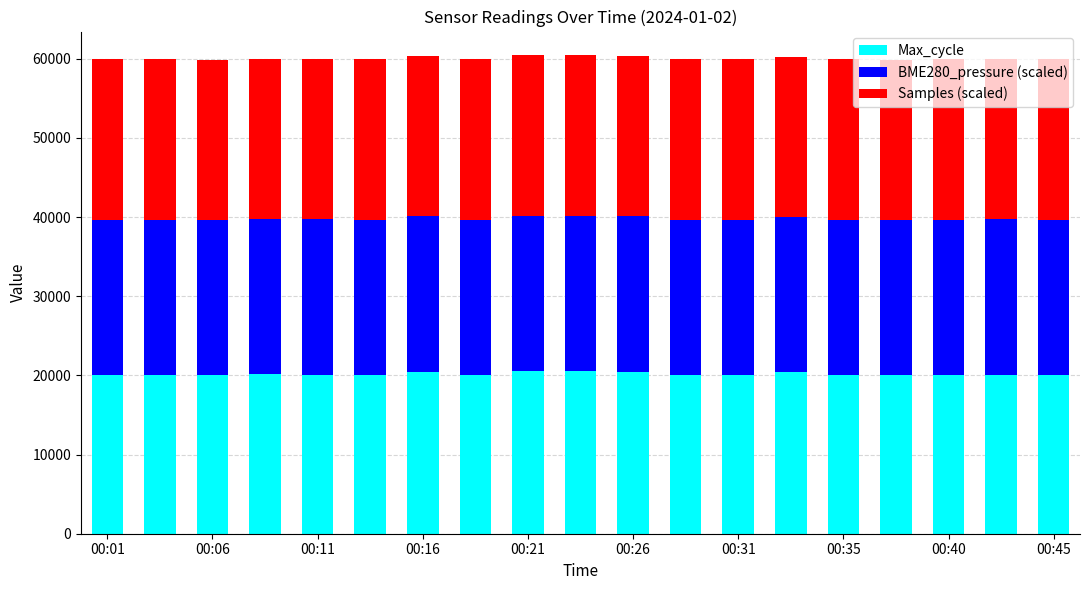

How many bars are there in total?

19